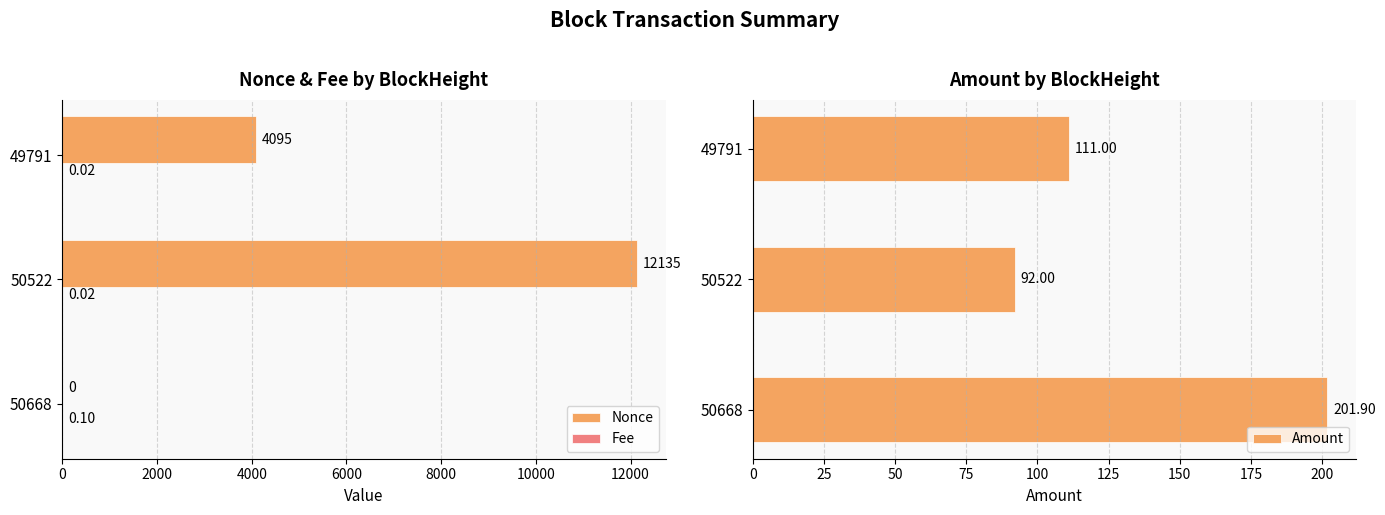

Count the Fee values in the range 0 to 1.

3